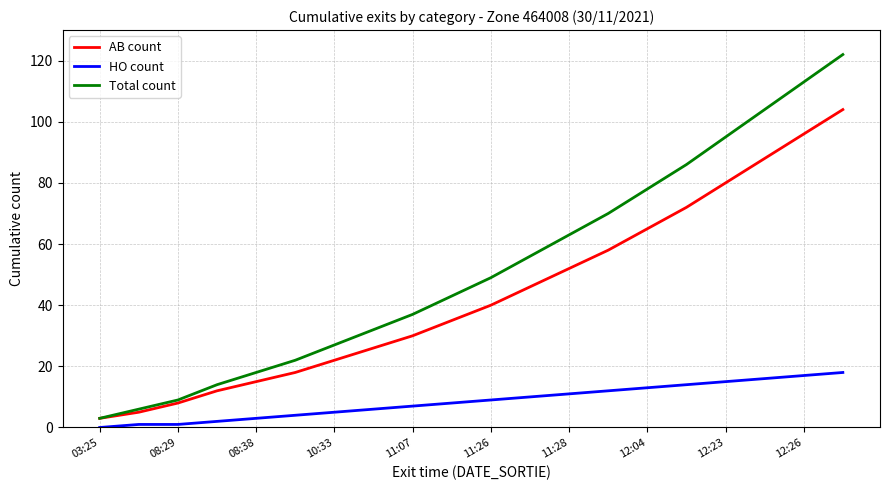

Which series has the largest range (max minus min)?

Total count